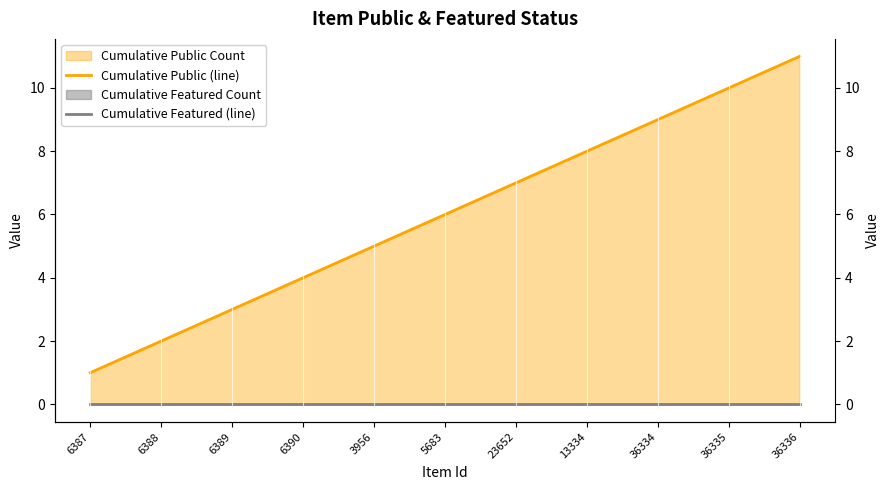

At which category is the sum across all series the highest?

36336